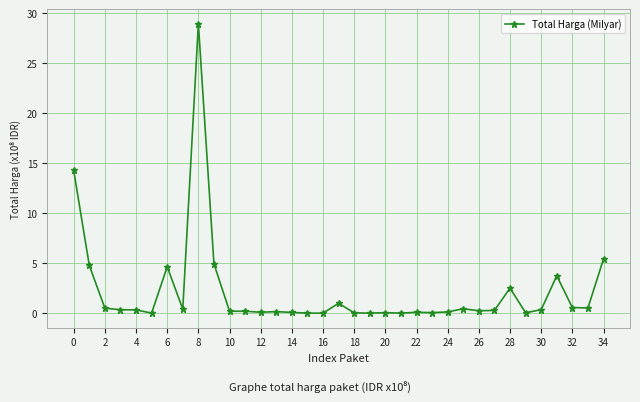

What is the difference between the maximum and minimum values?

28.9